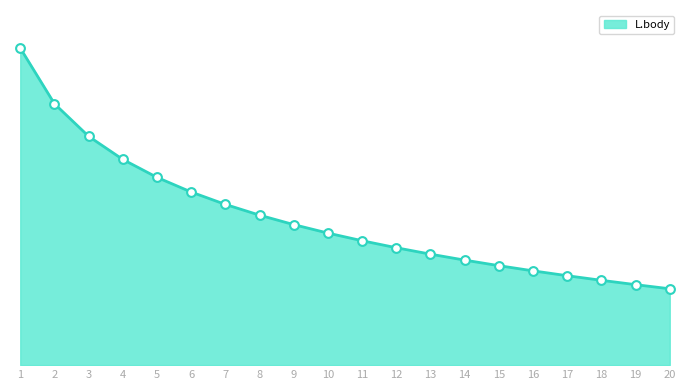

Is this an area chart (filled region under the line)?

Yes